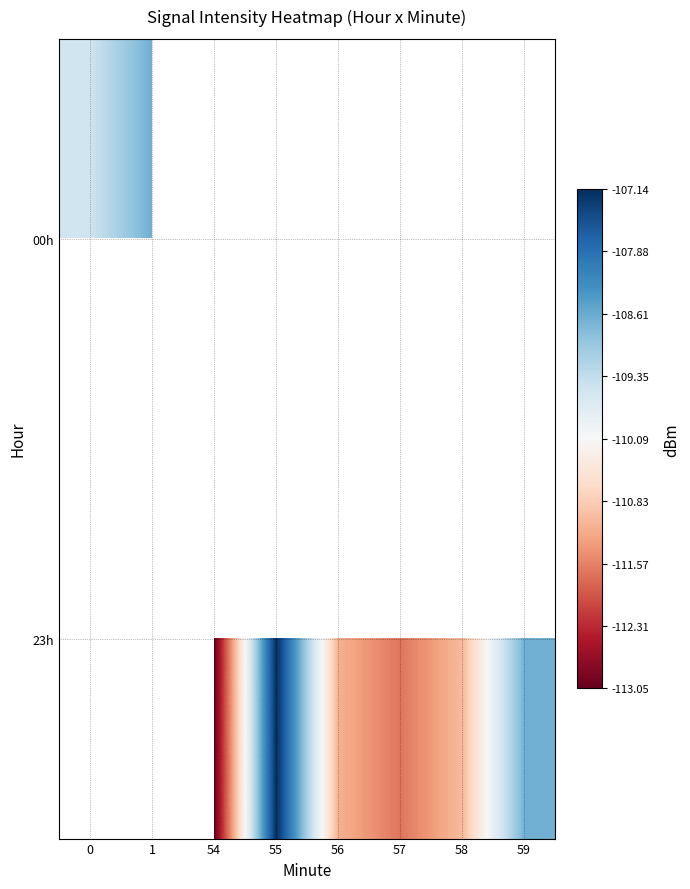

Rank the series by their maximum value, from highest to lowest.

row_0, row_1